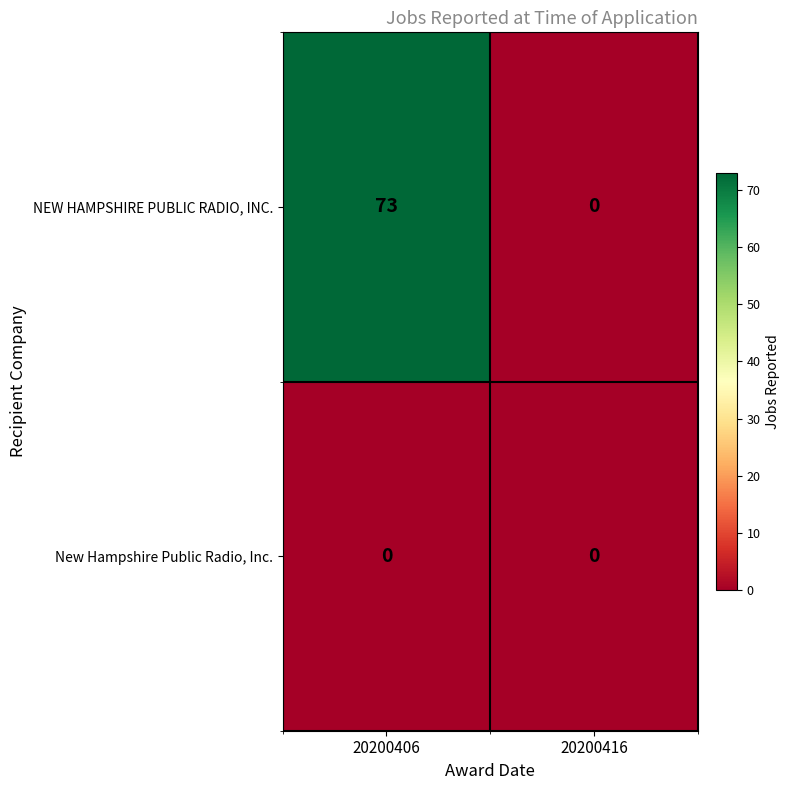

Rank the categories by NEW HAMPSHIRE PUBLIC RADIO, INC. value from lowest to highest.

20200416, 20200406